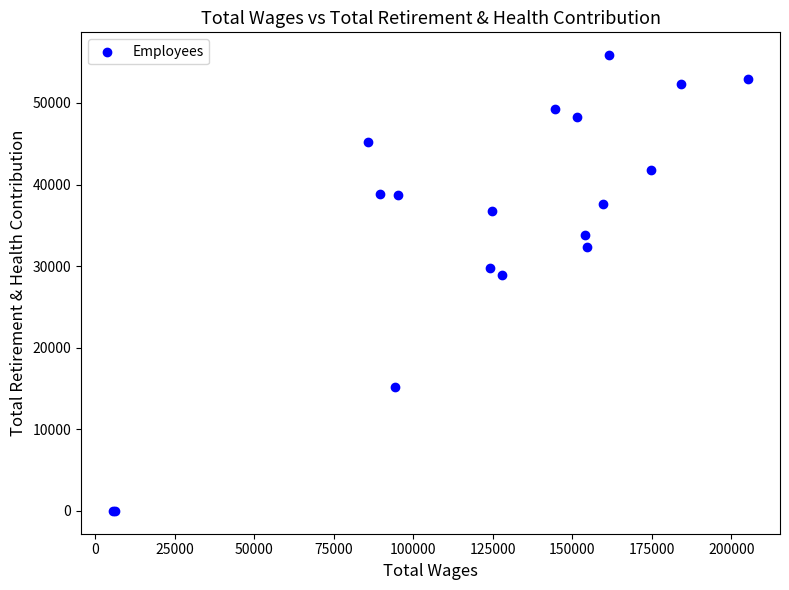

What Y value in the scatter plot is closest to 27928?

28869